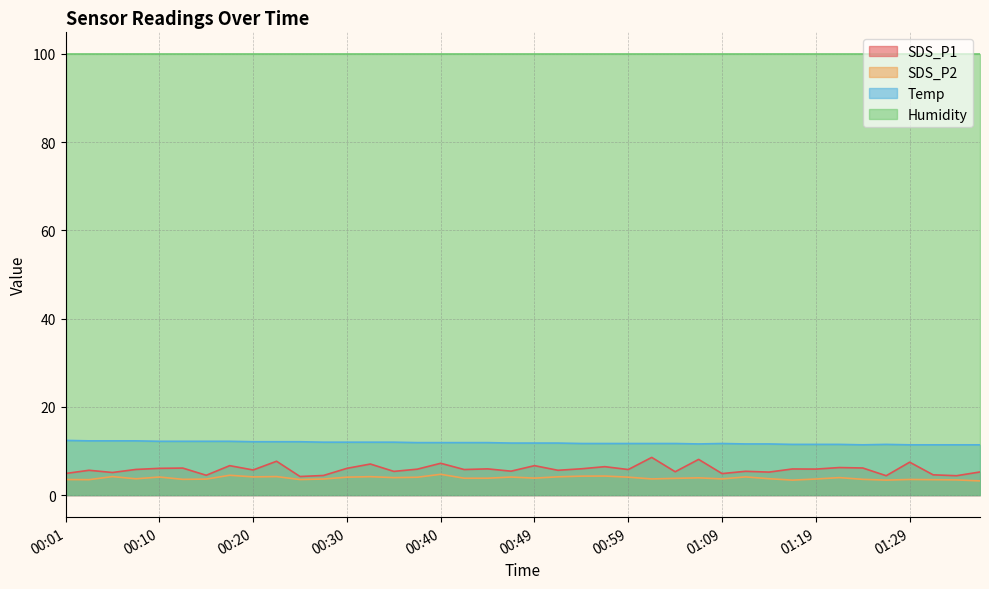

Is the value of SDS_P1 at 00:13 greater than the value of SDS_P2 at 00:57?

Yes